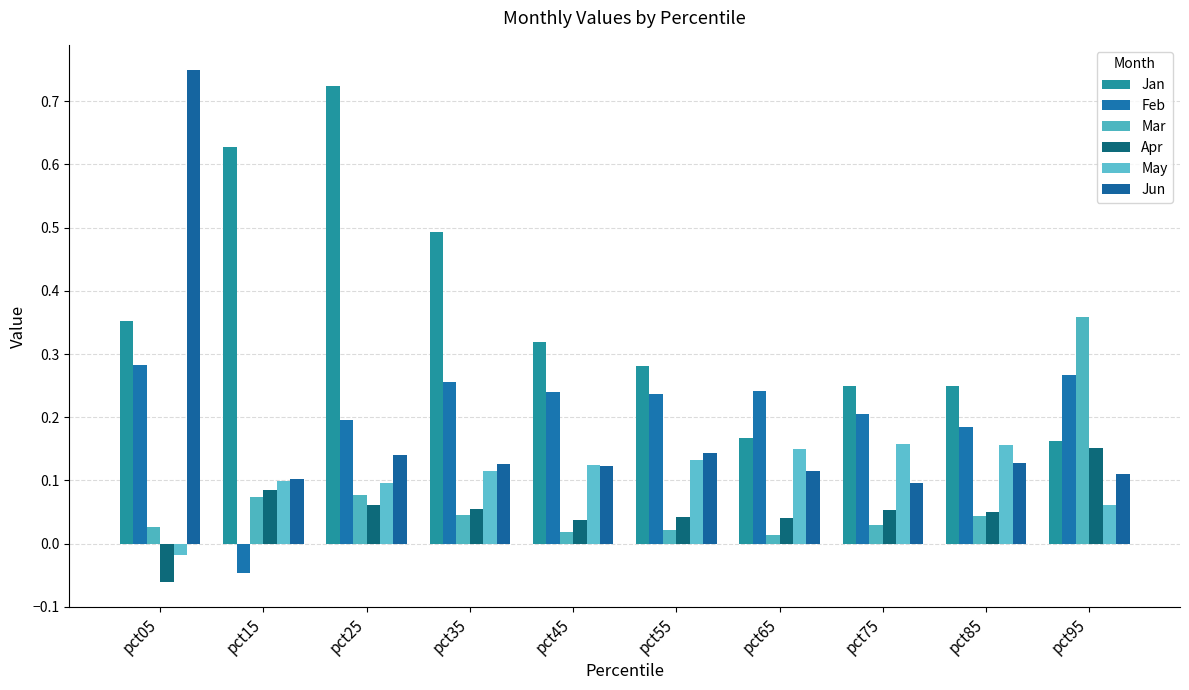

The Apr series shows 0.0 at pct55. True or false?

True